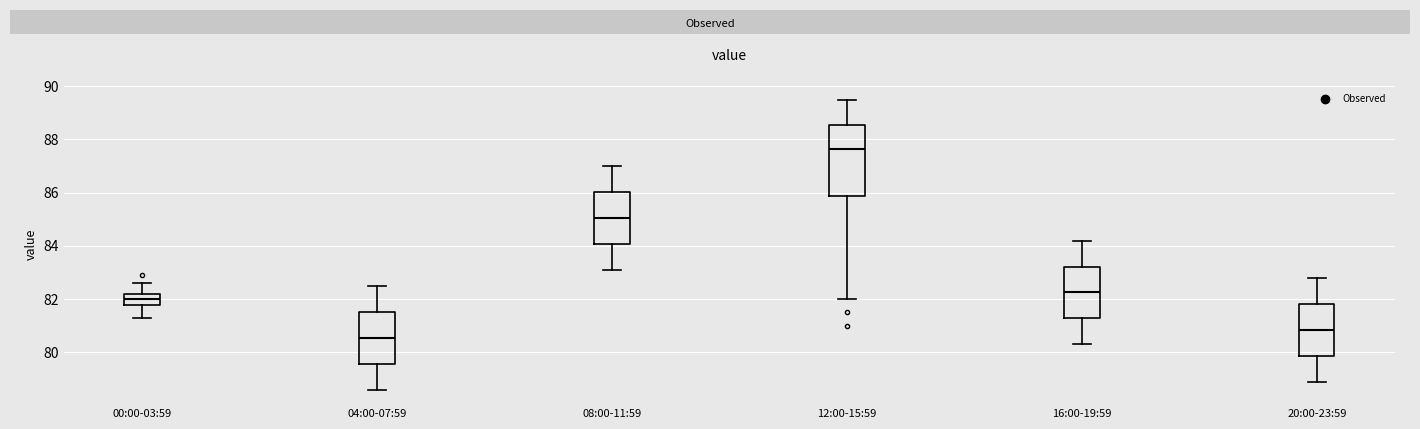

Comparing the boxes themselves (not the whiskers), which one is the tallest?

12:00-15:59